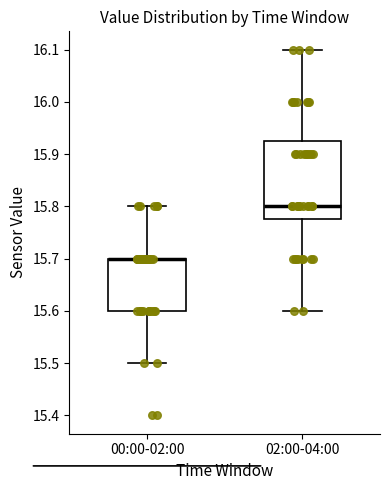

Reading left to right, read every box against the y-axis: the position of its median line, the range the box covers, and the ends of its whiskers. The values are not printed on the chart, so give them approximately, as read against the axis.

00:00-02:00: median 15.70 (drawn on the box's upper edge), box 15.60 to 15.70, whiskers 15.50 to 15.80
02:00-04:00: median 15.80, box 15.78 to 15.93, whiskers 15.60 to 16.10